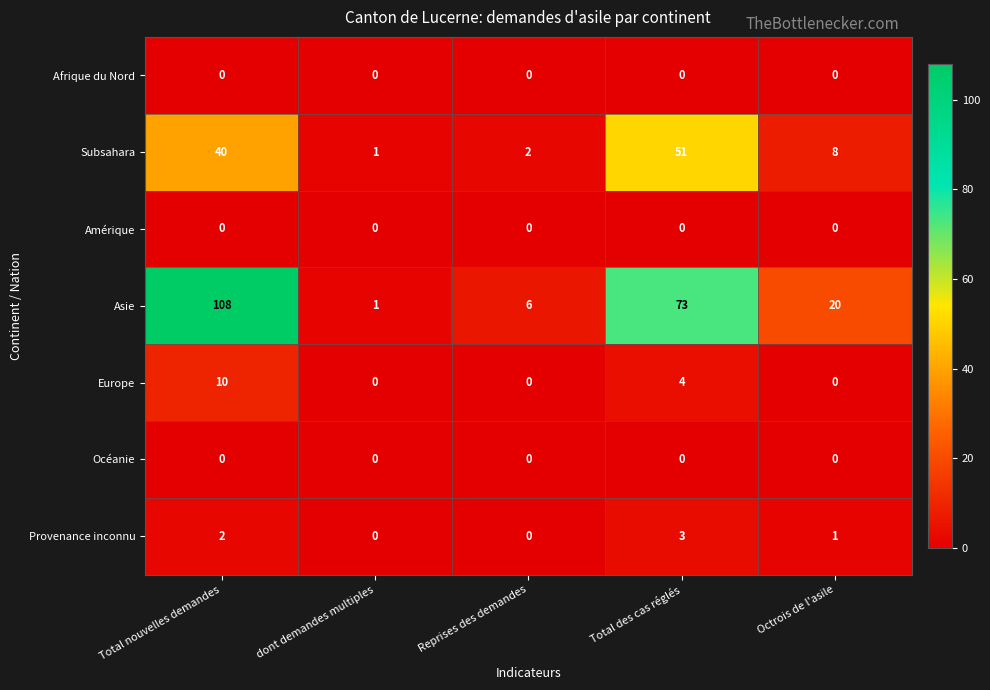

Count the number of data series in this chart.

7